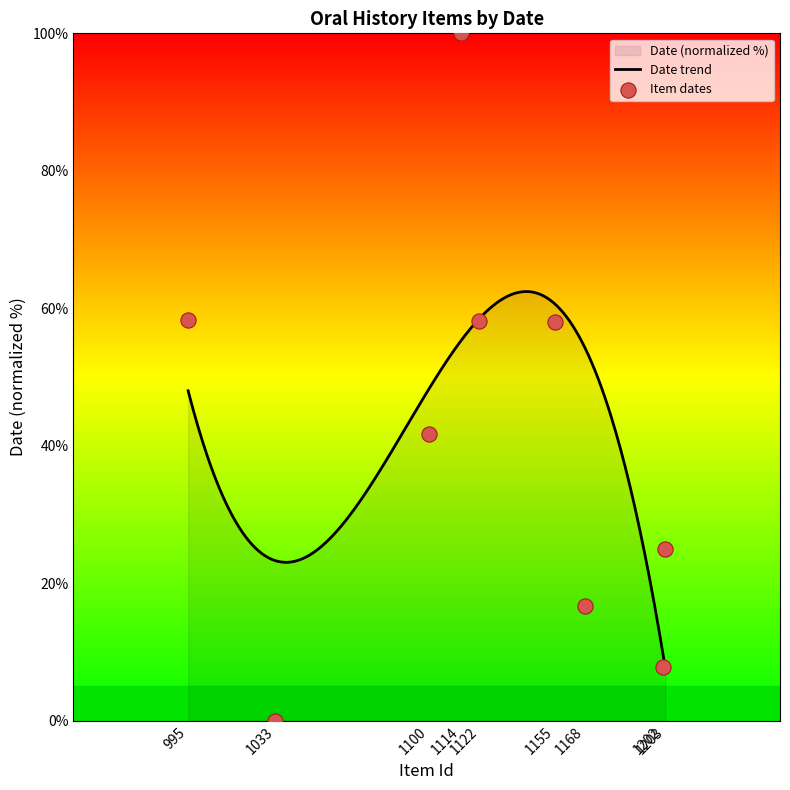

Between 1168 and 1202, which is larger?

1168